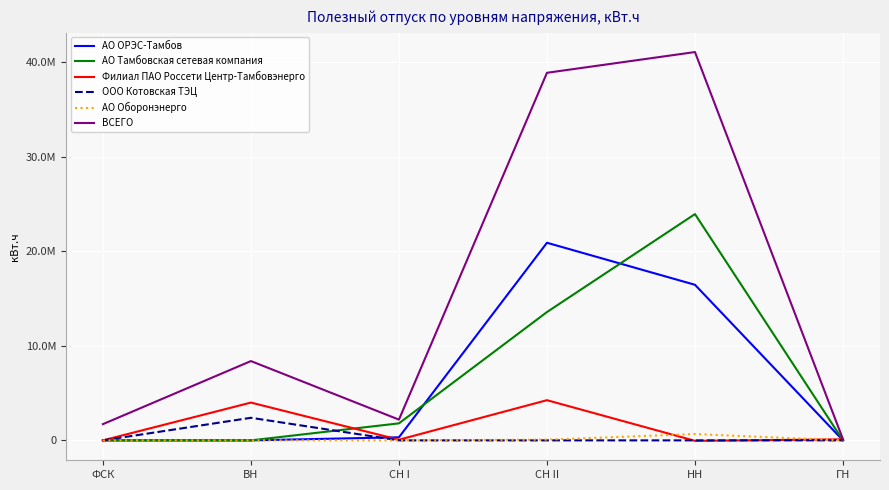

Which series changed the most between ФСК and СН II?

ВСЕГО